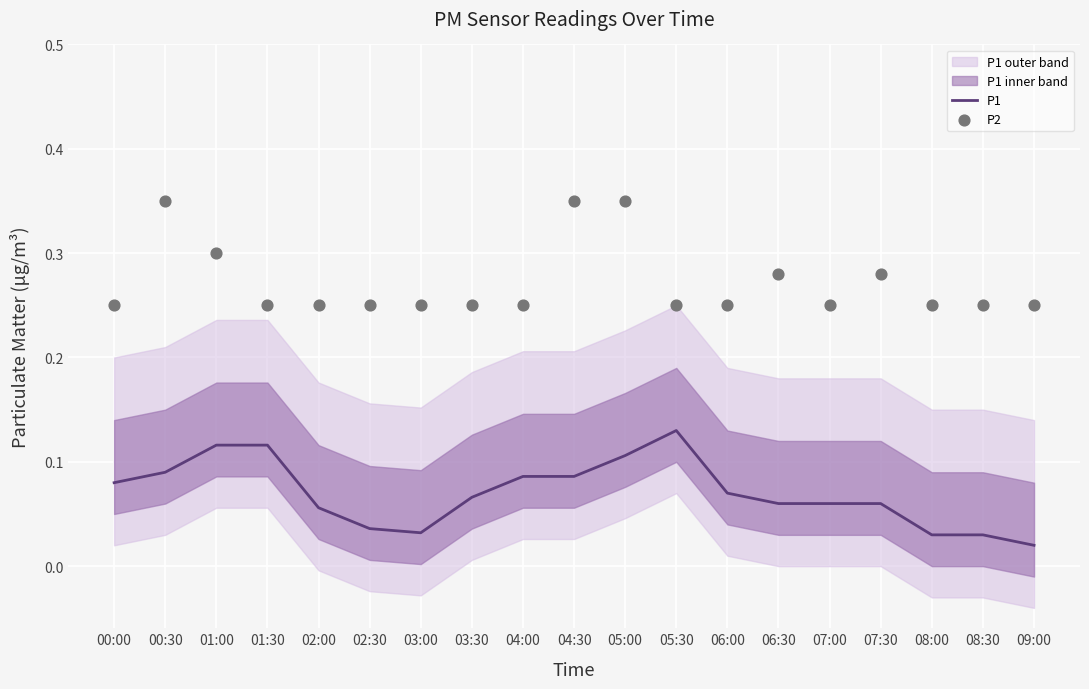

At which category is the sum across all series the highest?

05:00